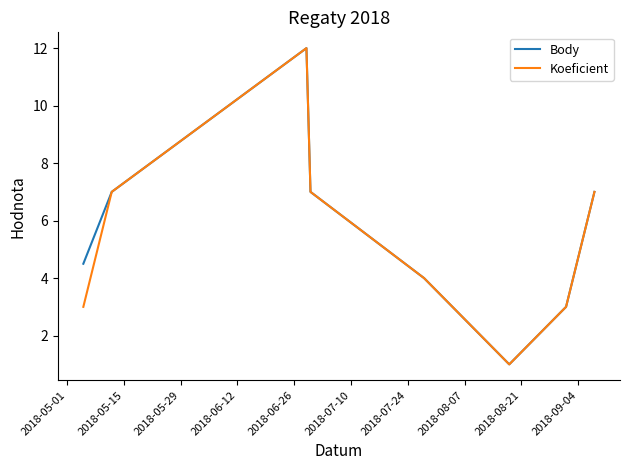

How many lines are shown in the chart?

2